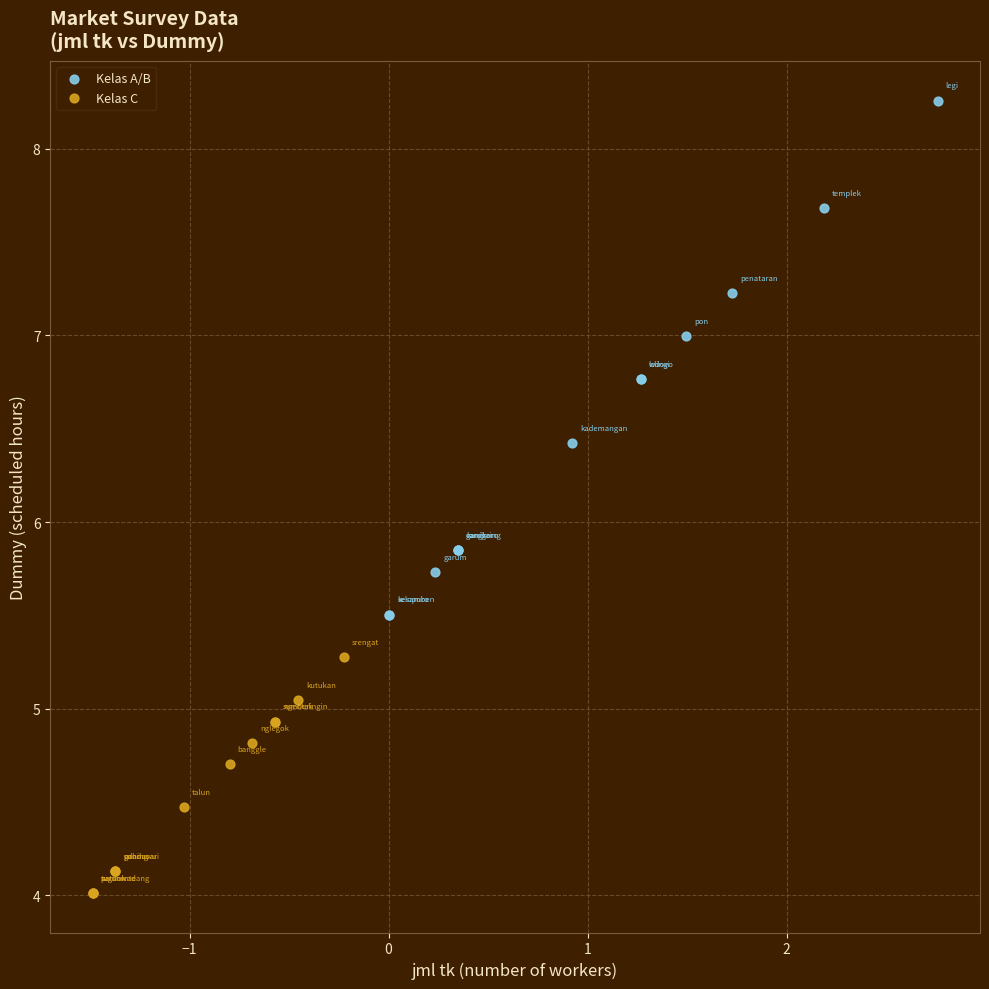

Which series reaches the minimum Y coordinate?

Kelas C